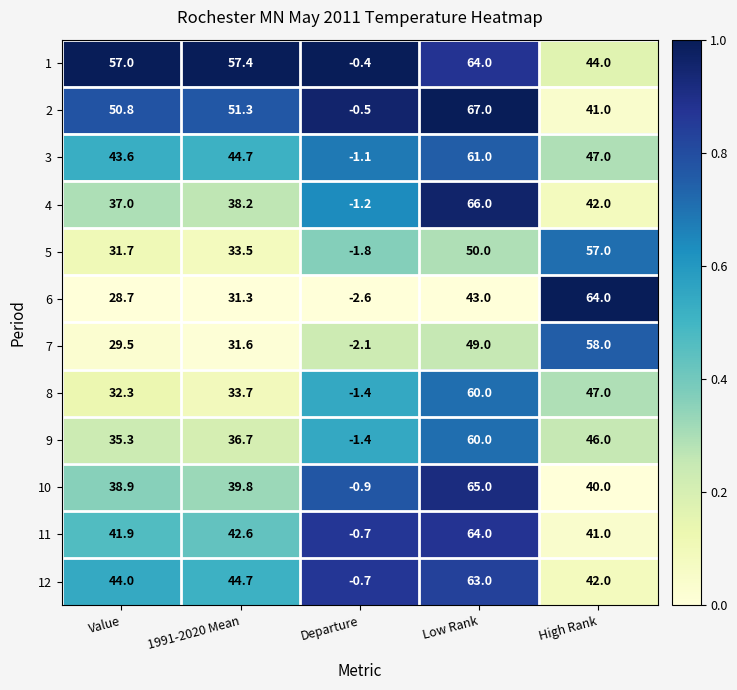

At which label does 7 first exceed 31?

1991-2020 Mean